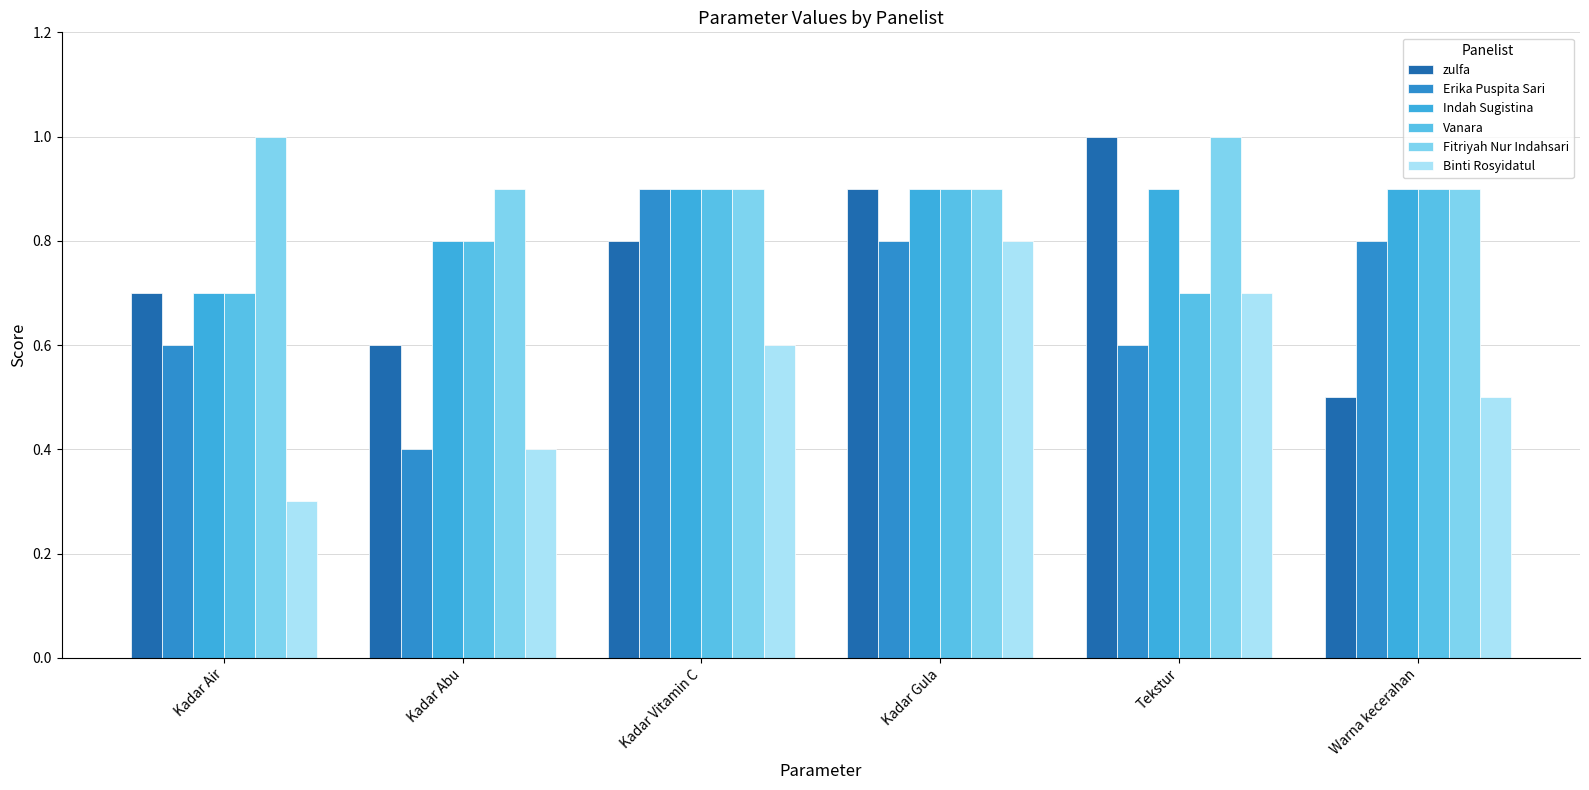

What is the difference between the highest and lowest values at Kadar Air?

0.7